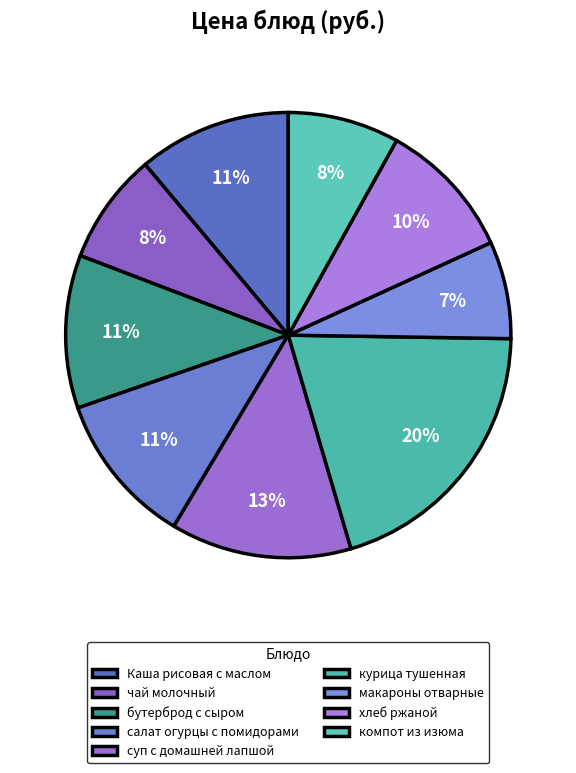

What percentage do макароны отварные and хлеб ржаной together represent?

17.2%